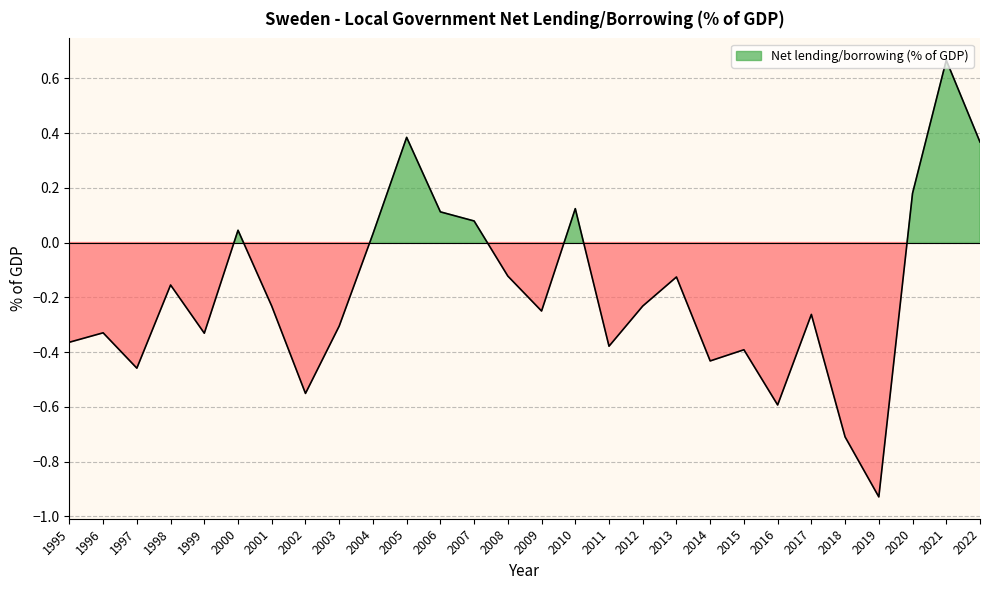

How many values are above zero?

9